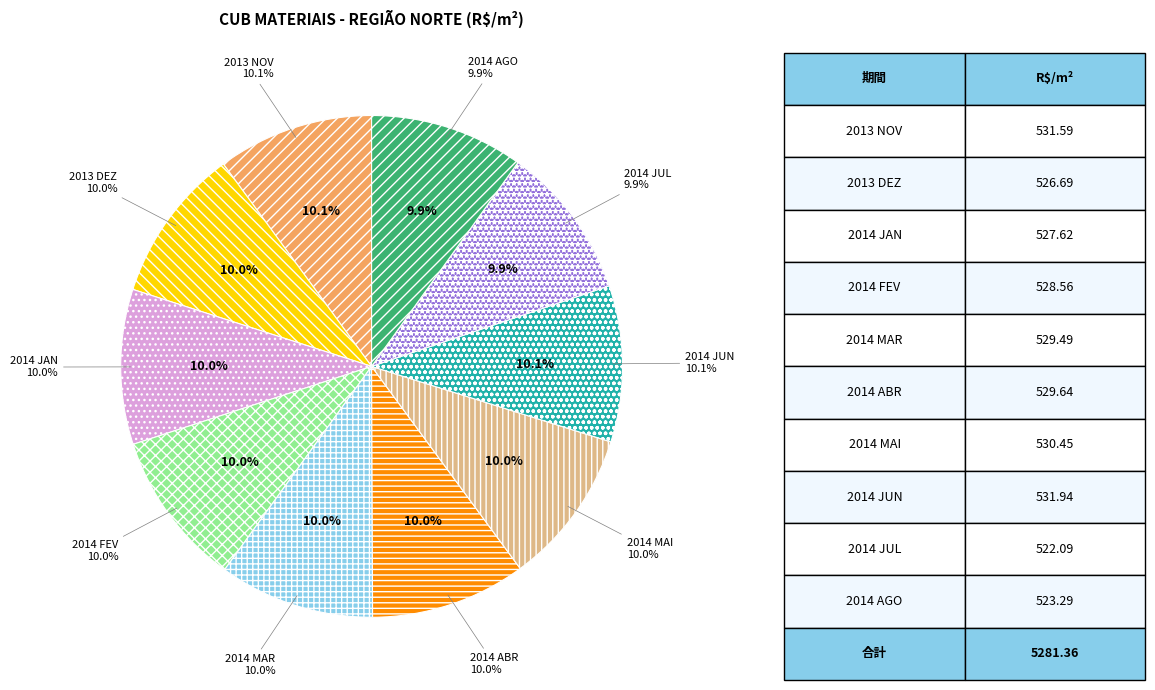

Combined, what portion of the pie is 2014 JAN and 2014 ABR?

20.0%